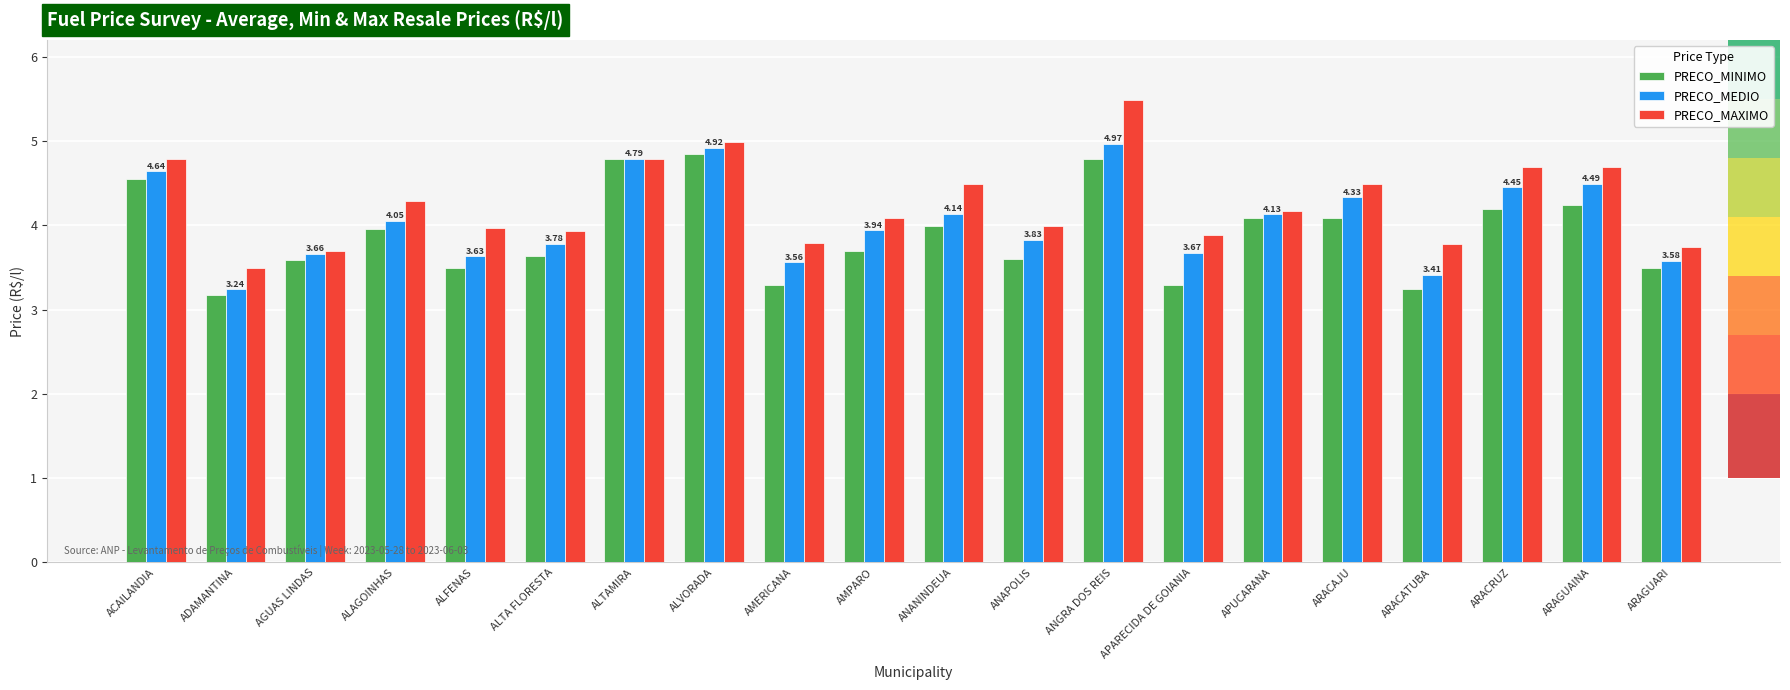

How many bars are there in total?

60